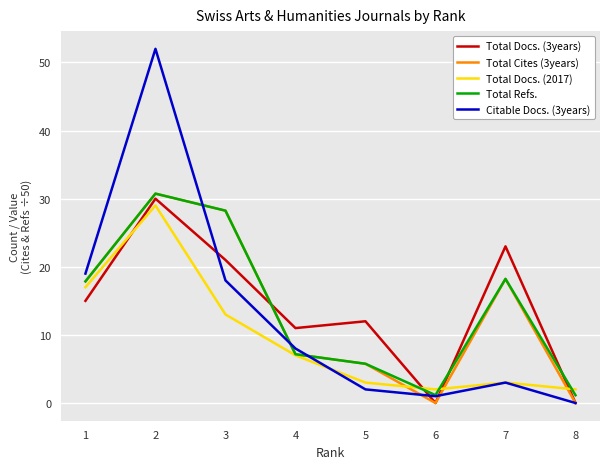

In Citable Docs. (3years), how many points are lower than both neighbors (excluding endpoints)?

1